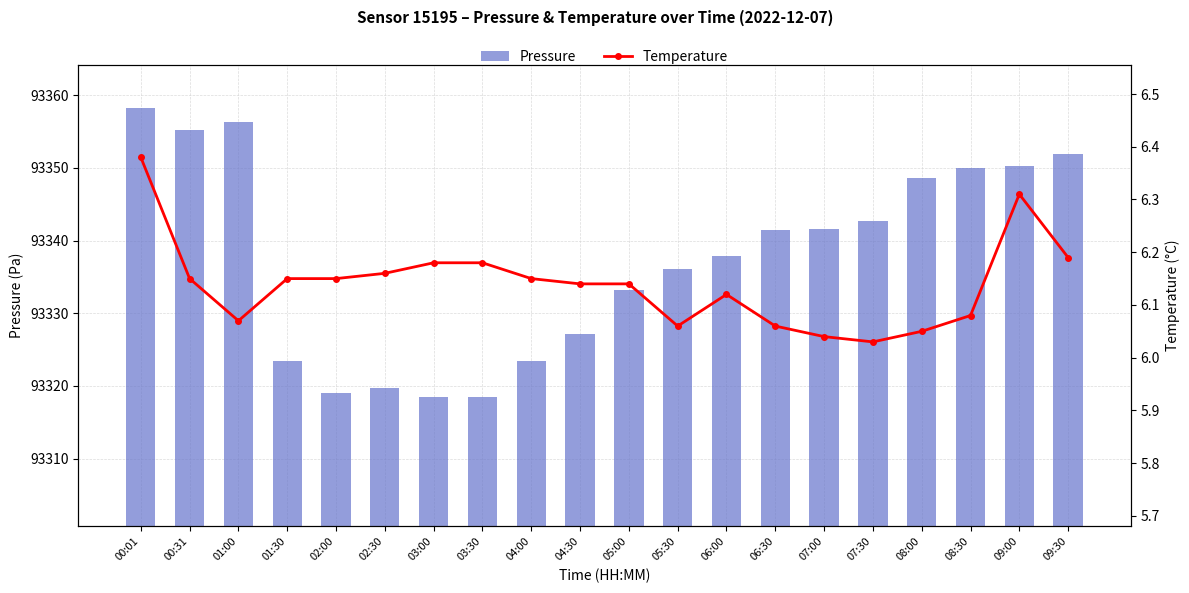

What is the highest value of the Temperature series?

6.4